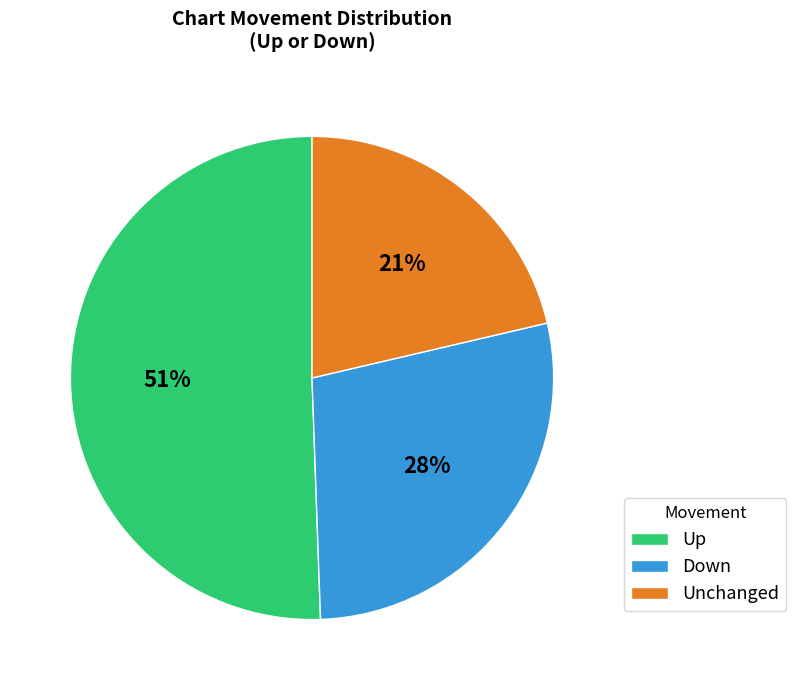

To the nearest percent, what is the average slice percentage?

33%